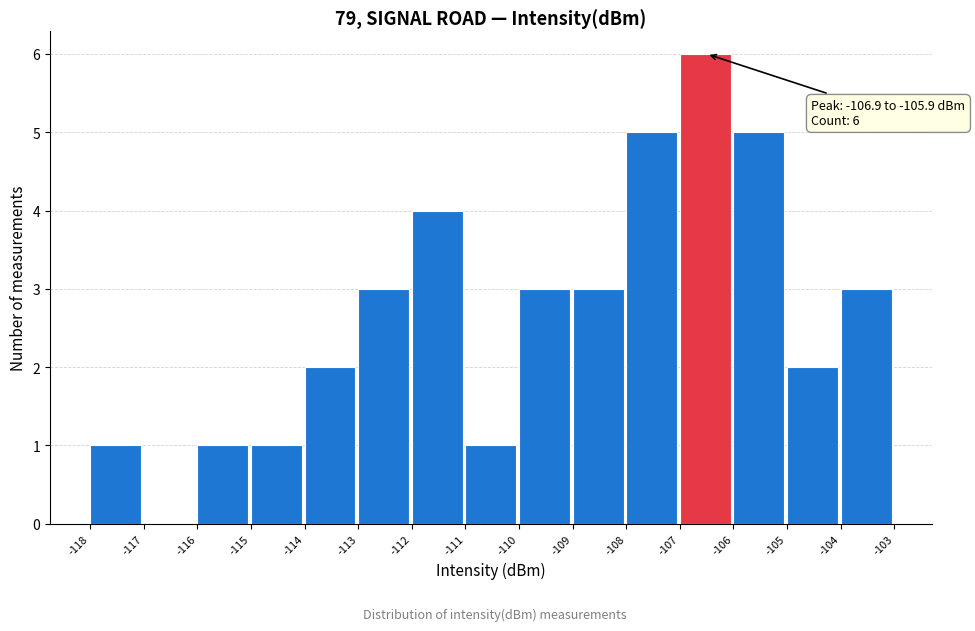

Reading left to right, extract all data points from this chart.

-118=1	-117=0	-116=1	-115=1	-114=2	-113=3	-112=4	-111=1	-110=3	-109=3	-108=5	-107=6	-106=5	-105=2	-104=3